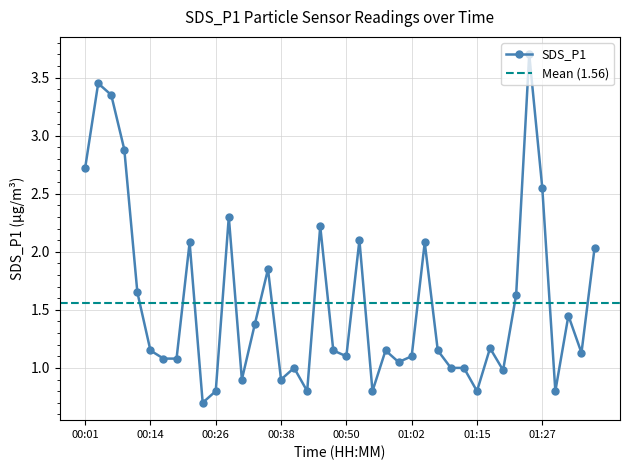

Approximately how many times larger is the value at 01:27 compared to 00:18?

2.4